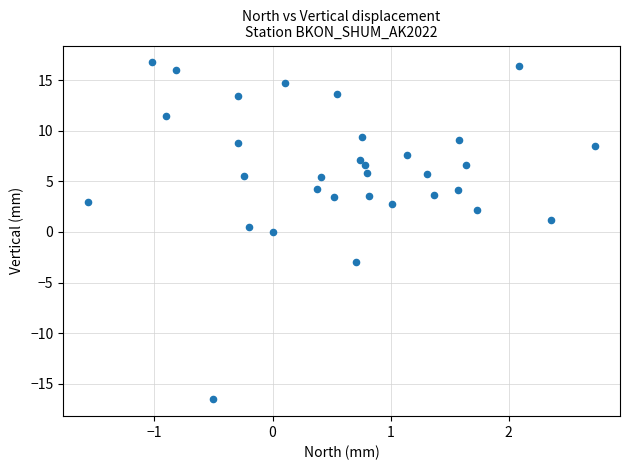

What is the range of X values (max minus min)?

4.3